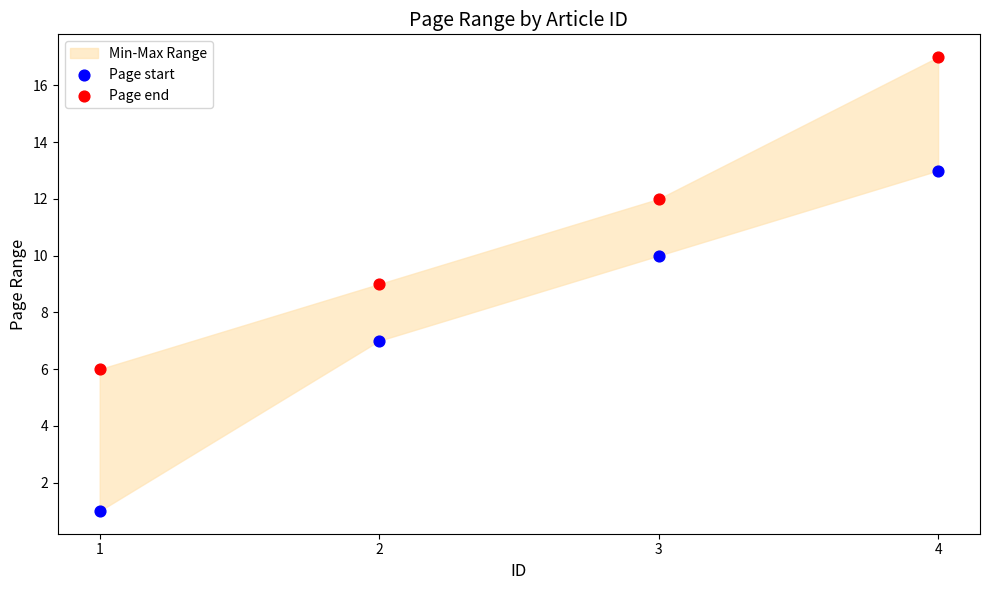

What is the X range (max minus min) for the scatter plot?

3